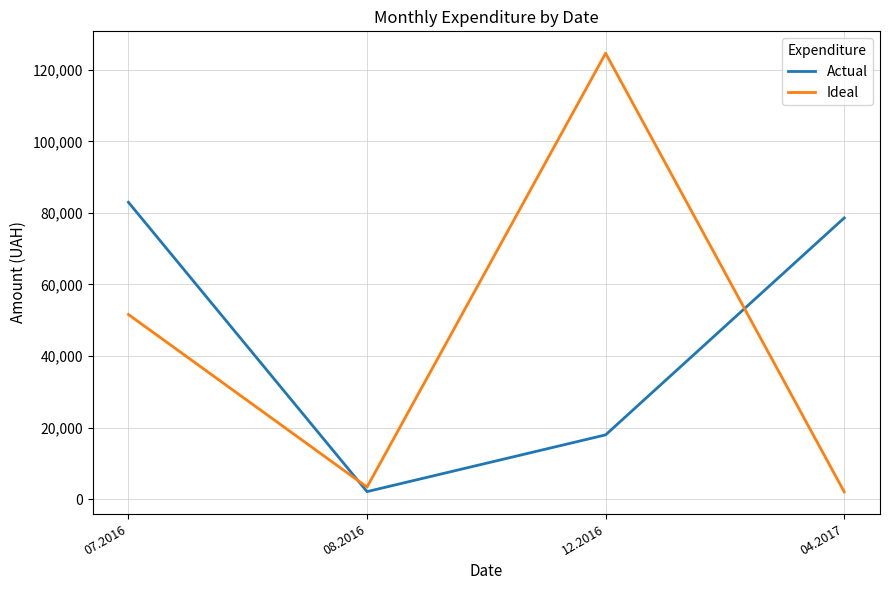

At which label is Ideal closest to 63337?

07.2016